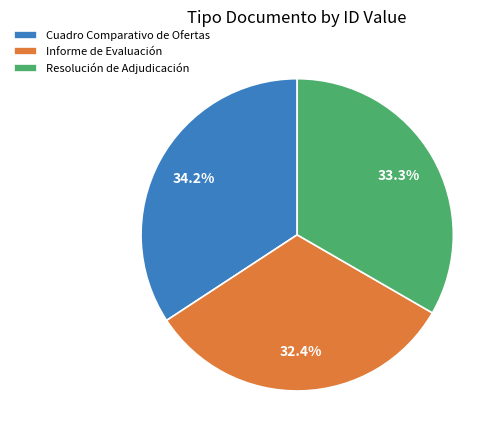

Is Cuadro Comparativo de Ofertas the majority of the pie?

No